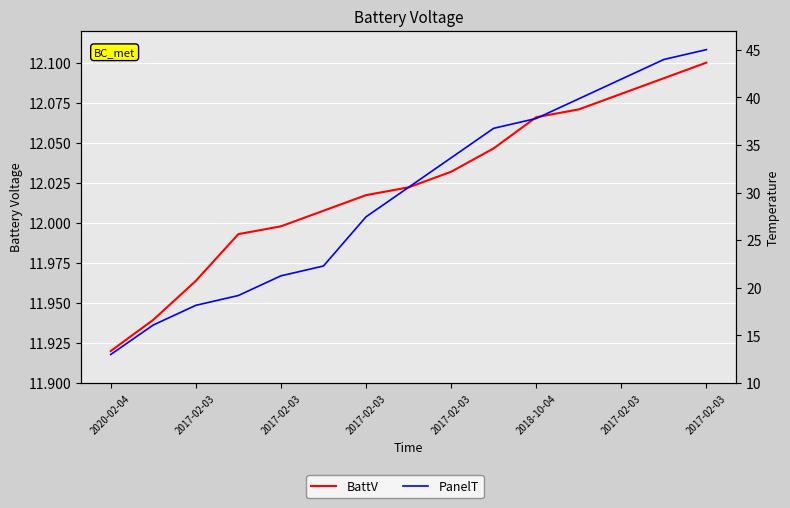

What is the minimum value for BattV?

11.9